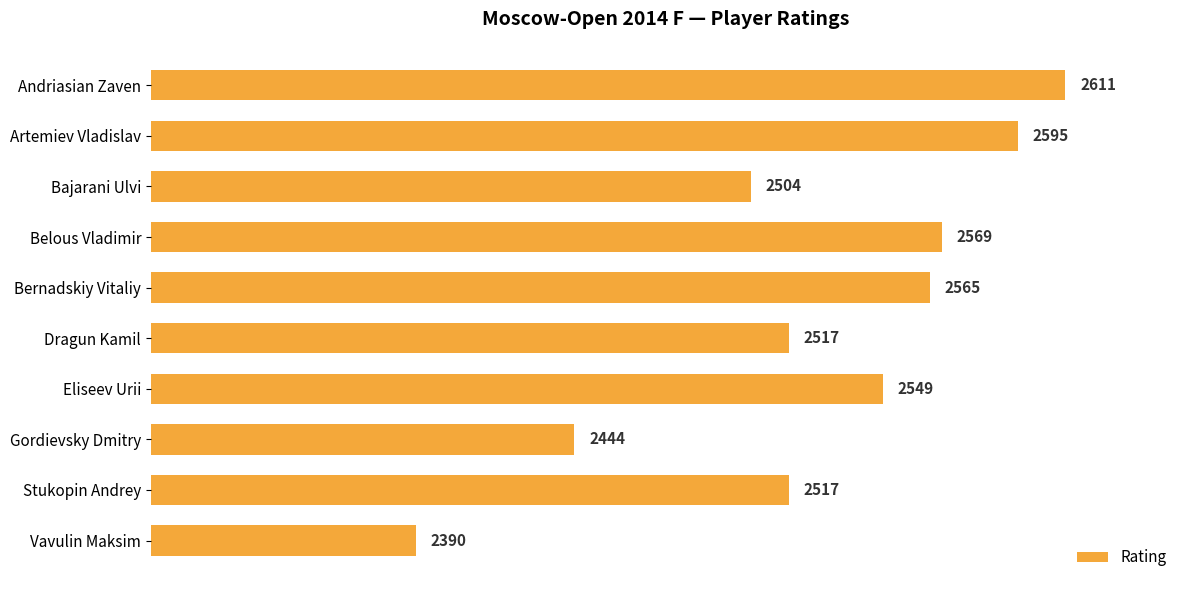

Which label corresponds to the largest value in the chart?

Andriasian Zaven